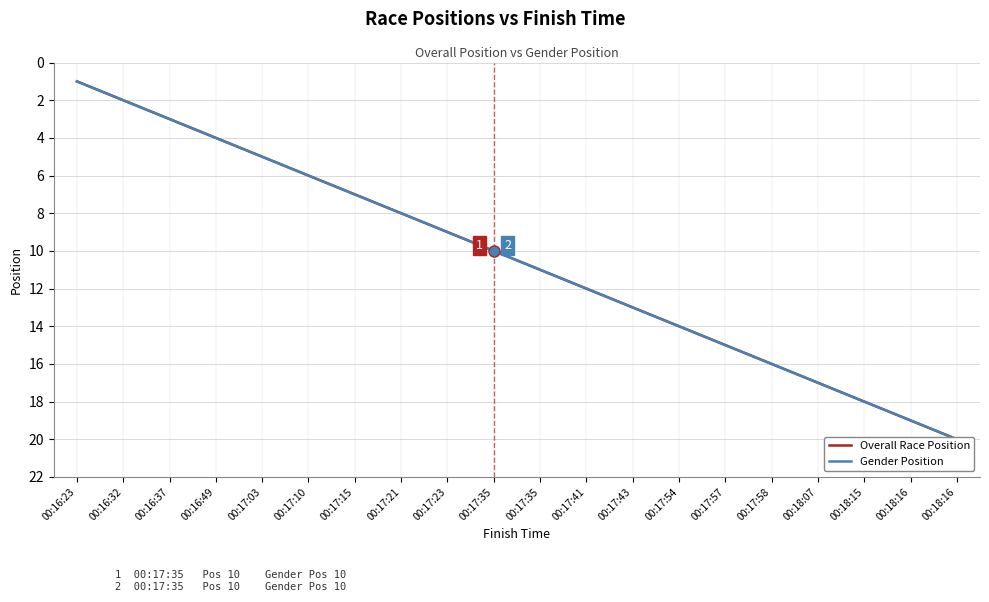

Is it true that Overall Race Position equals 5 at 00:16:37?

False